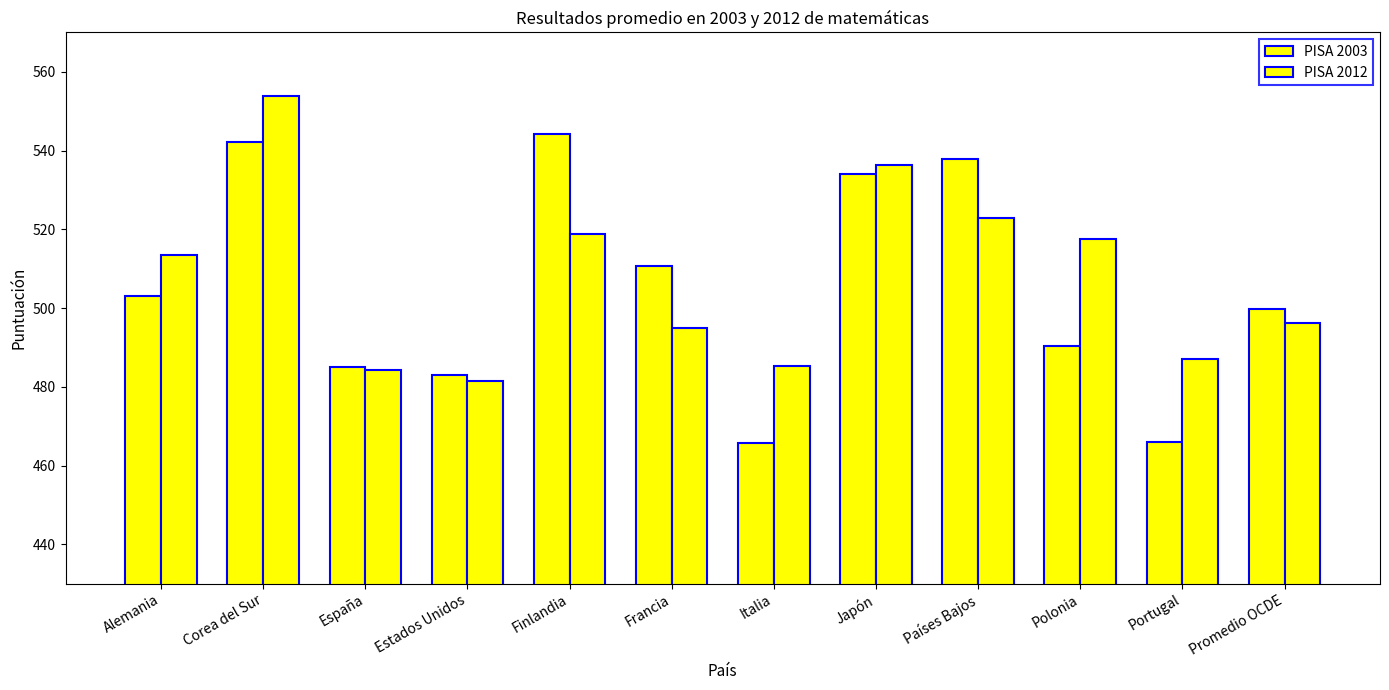

How many data points in PISA 2012 are less than 513?

6